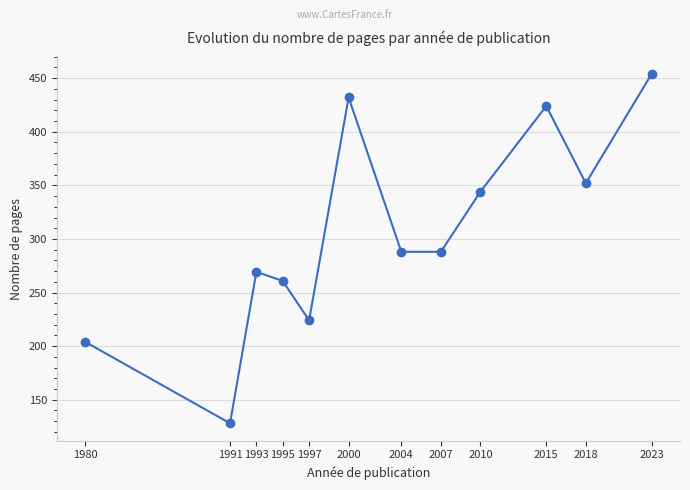

What is the average value?

305.7